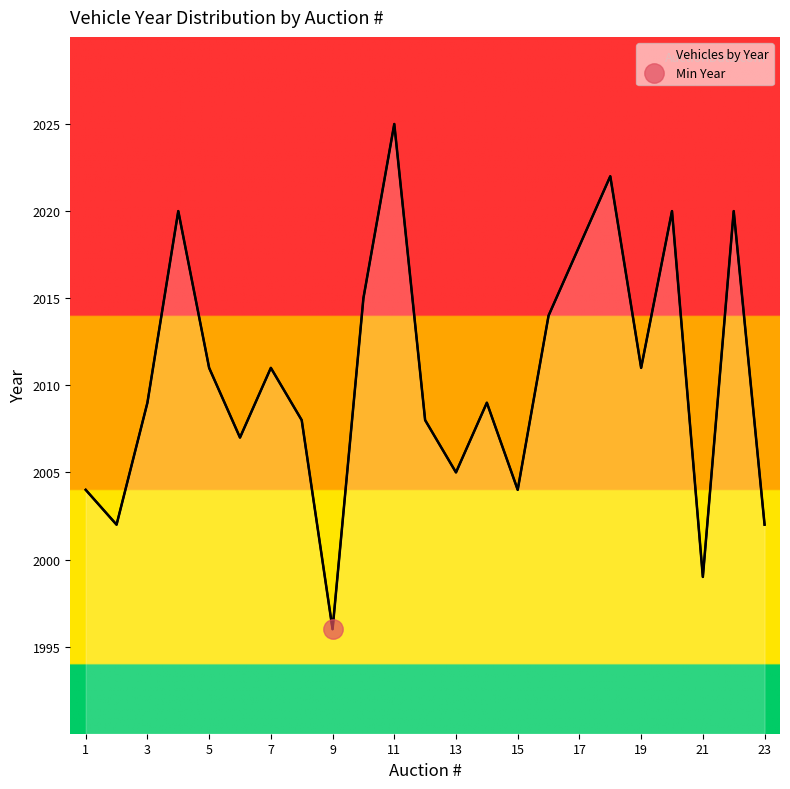

Where is the first local maximum?

4